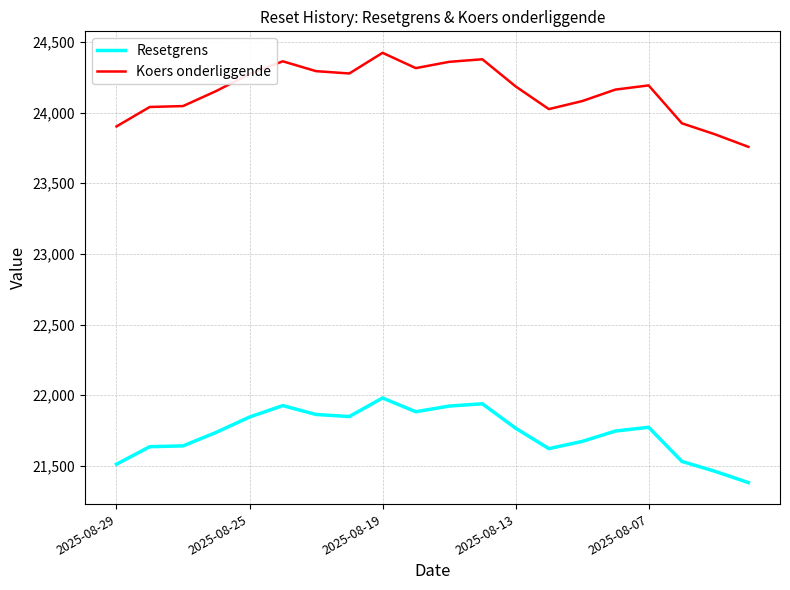

What is the minimum value shown in the chart?

21381.9